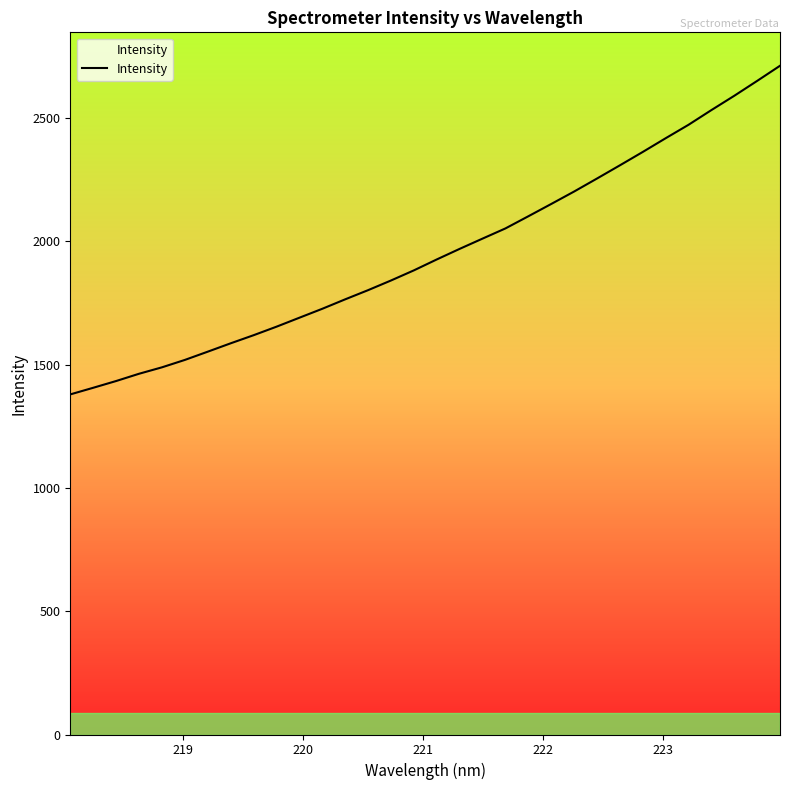

True or false: there are more than 2 points higher than both neighbors.

False